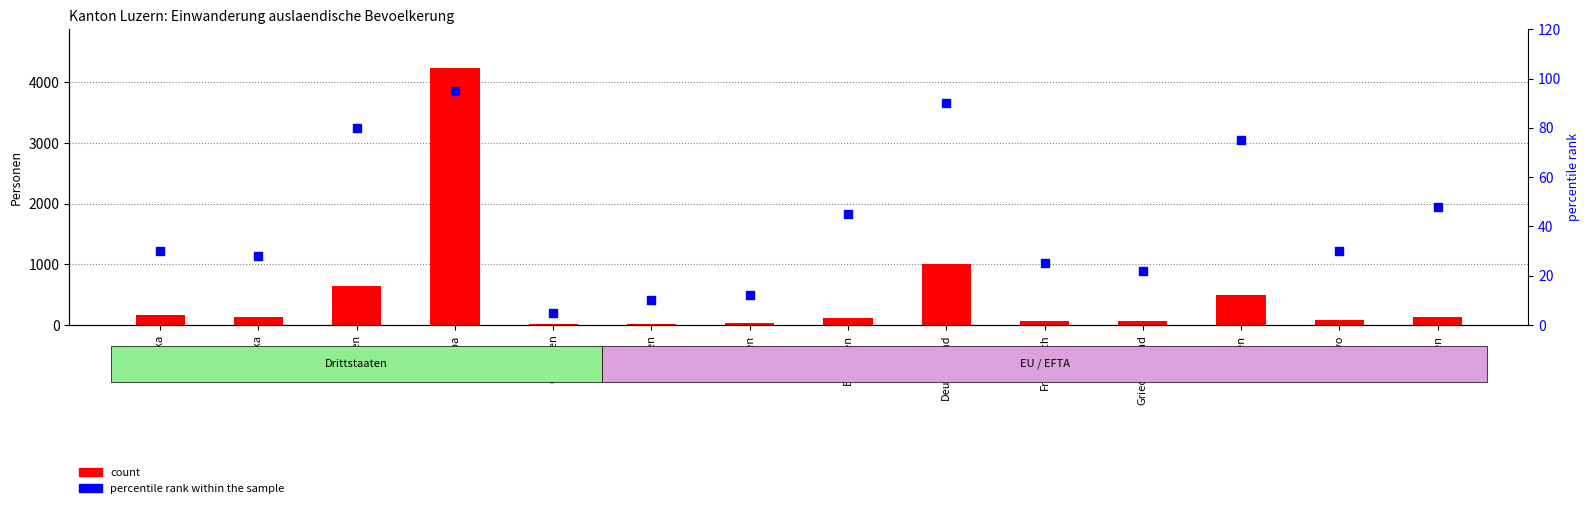

Is the value of count at Italien greater than the value of percentile rank within the sample at Albanien?

Yes